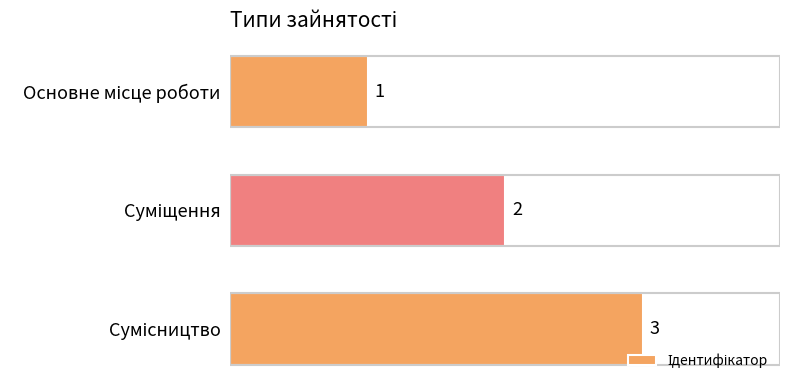

How many bars are there in total?

3